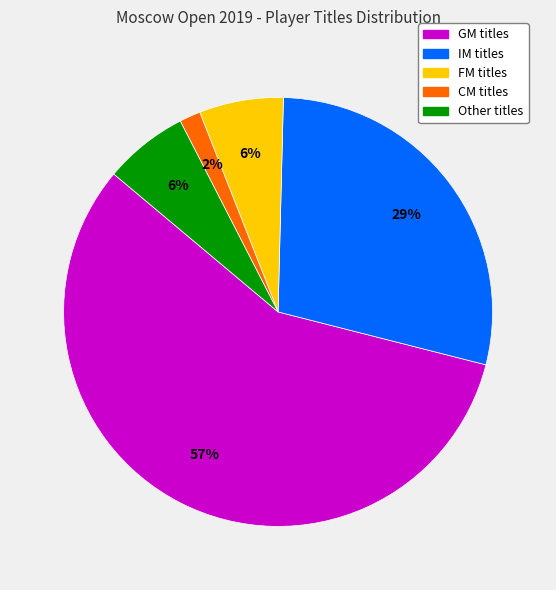

To the nearest percent, what percentage of the pie is IM?

29%